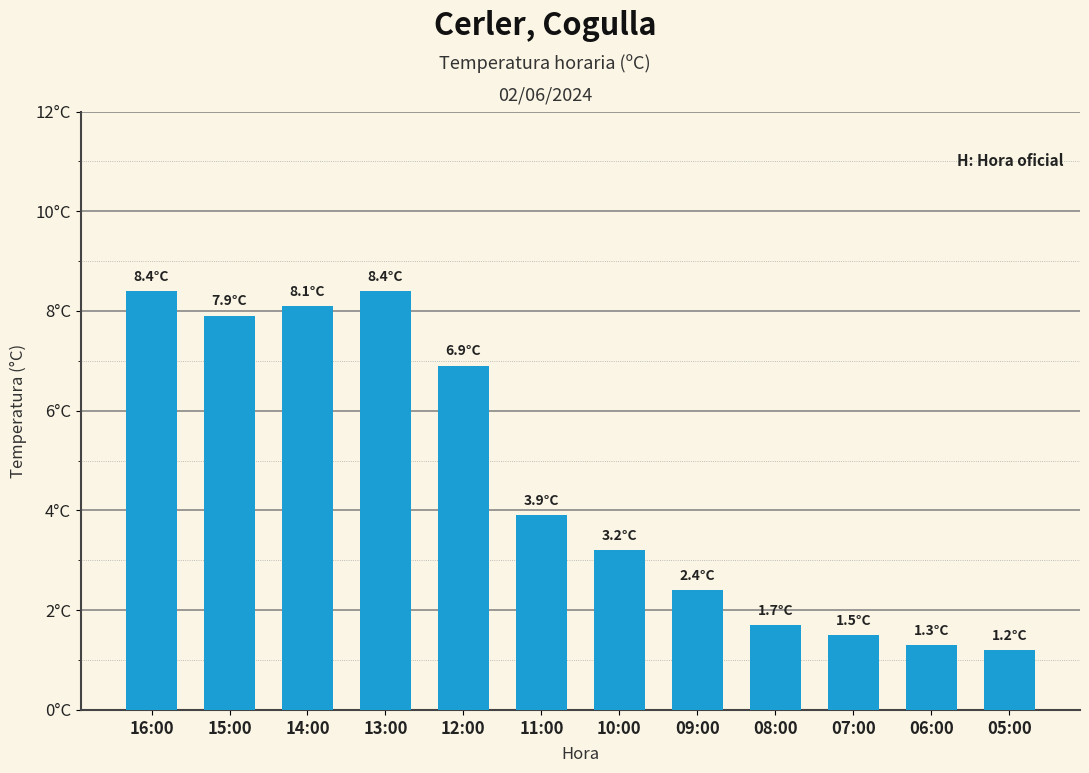

Between 10:00 and 08:00, which is larger?

10:00